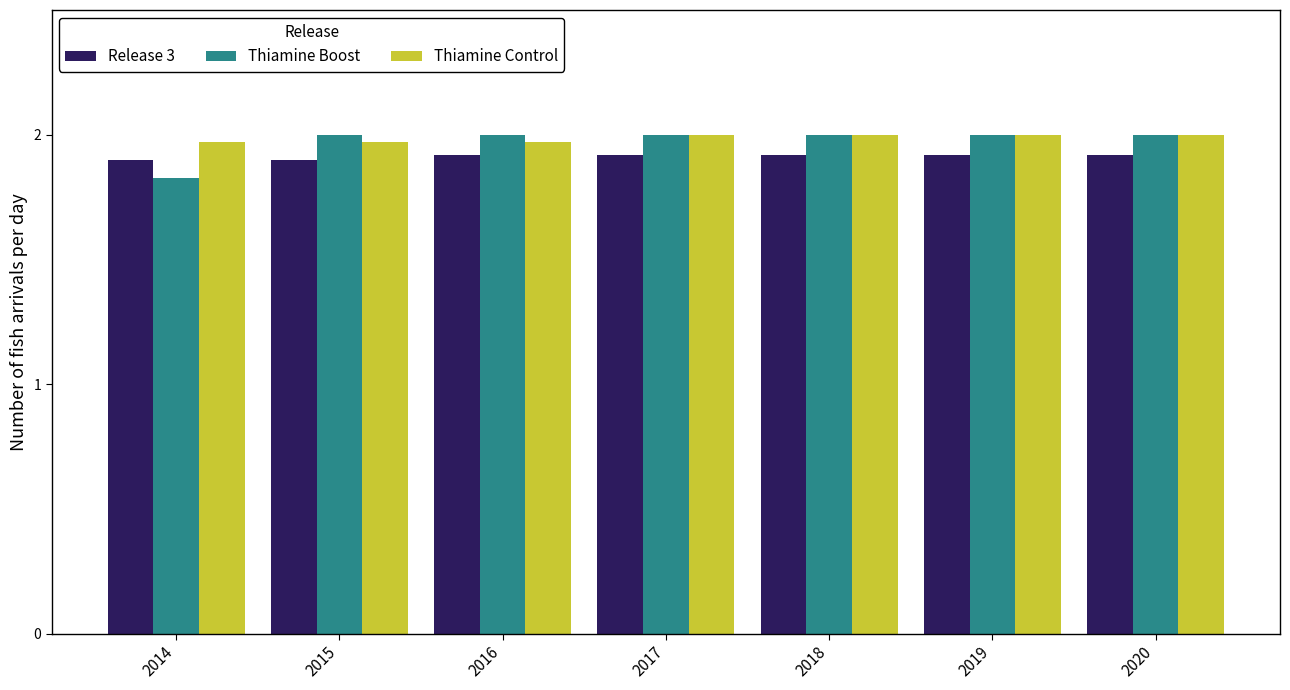

What is the spread (max minus min) of values at 2017?

0.1